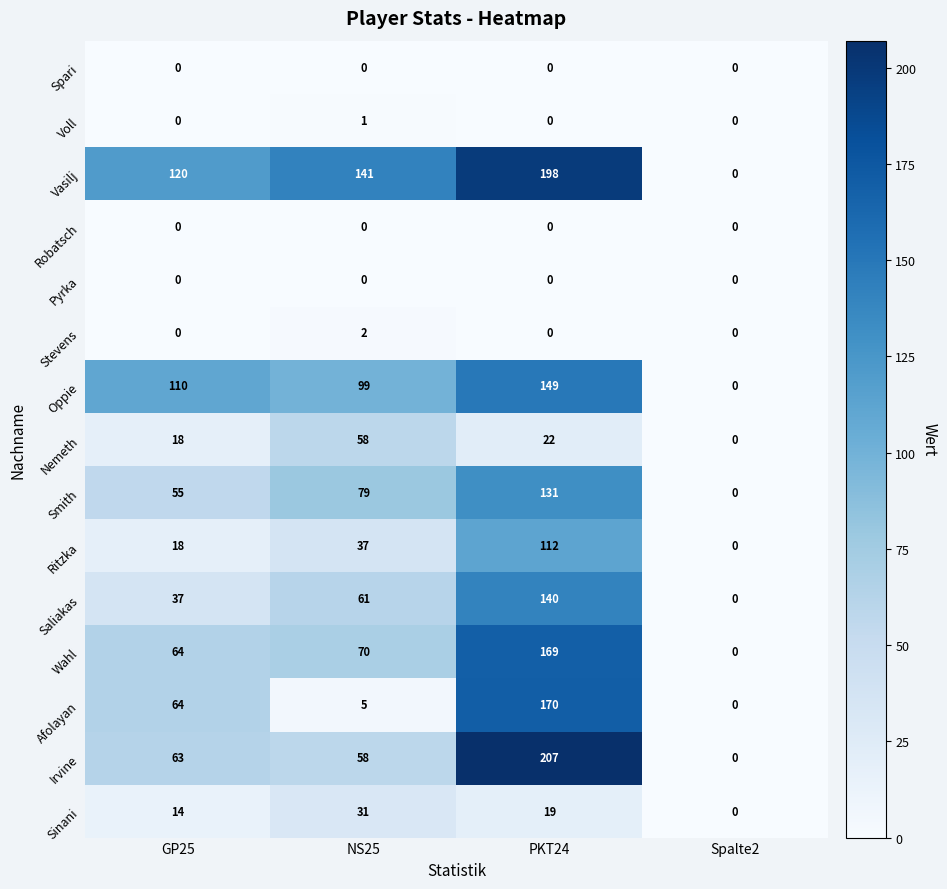

The Saliakas series shows 140 at PKT24. True or false?

True